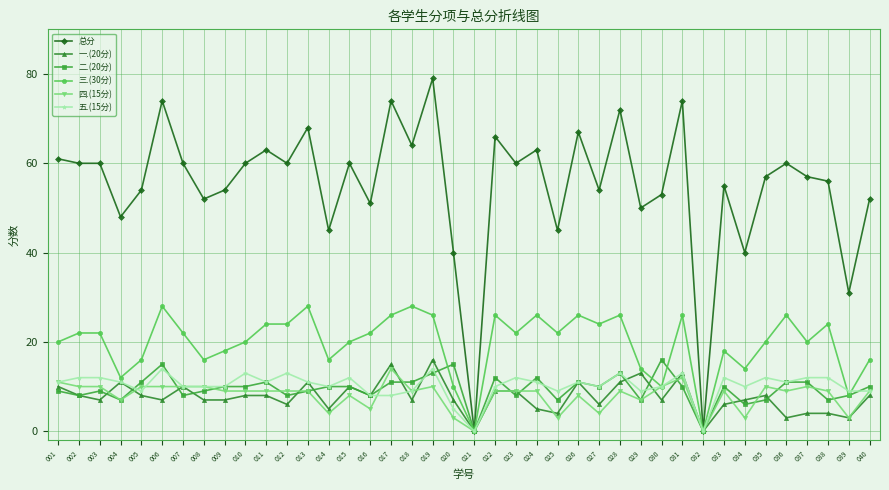

The value of 总分 at 021 is 30. True or false?

False